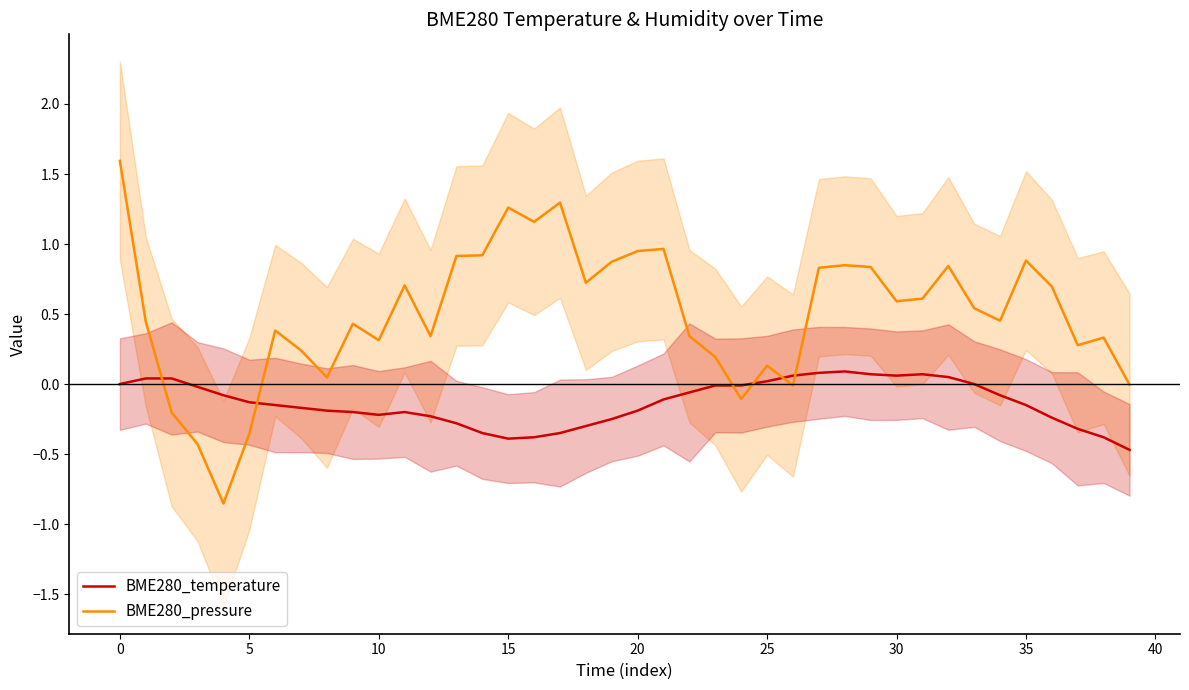

True or false: BME280_temperature and BME280_pressure intersect in this chart.

True